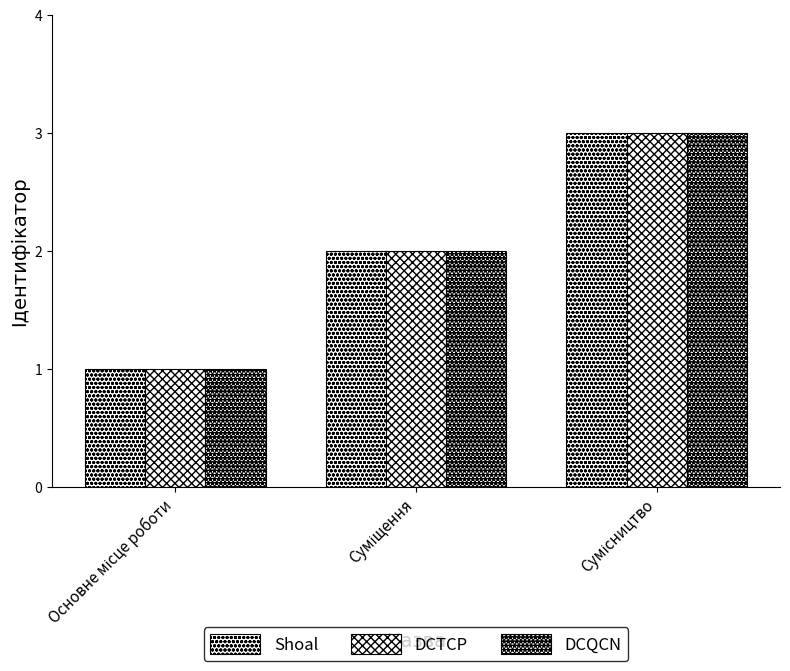

Count the number of categories in the chart.

3